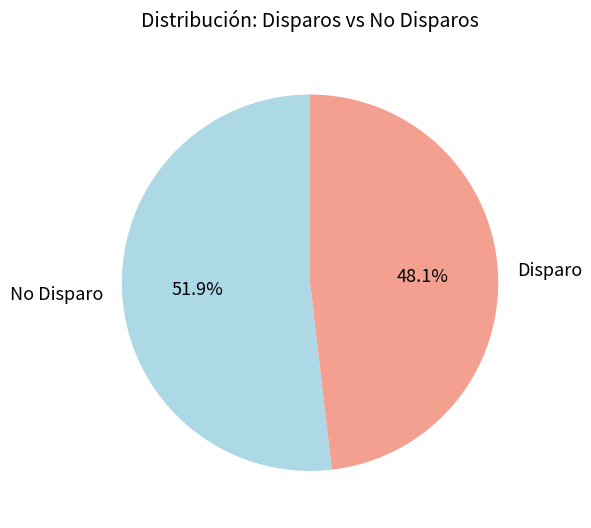

What is the largest slice in the pie chart?

No Disparo